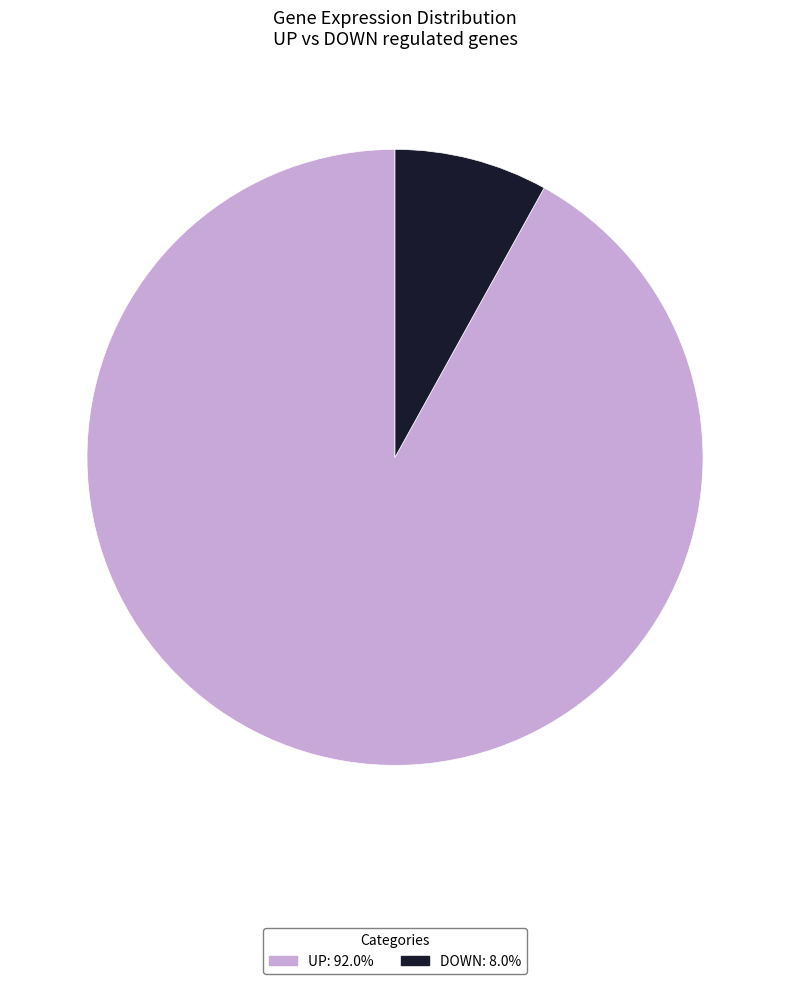

Count the number of slices in the pie.

2